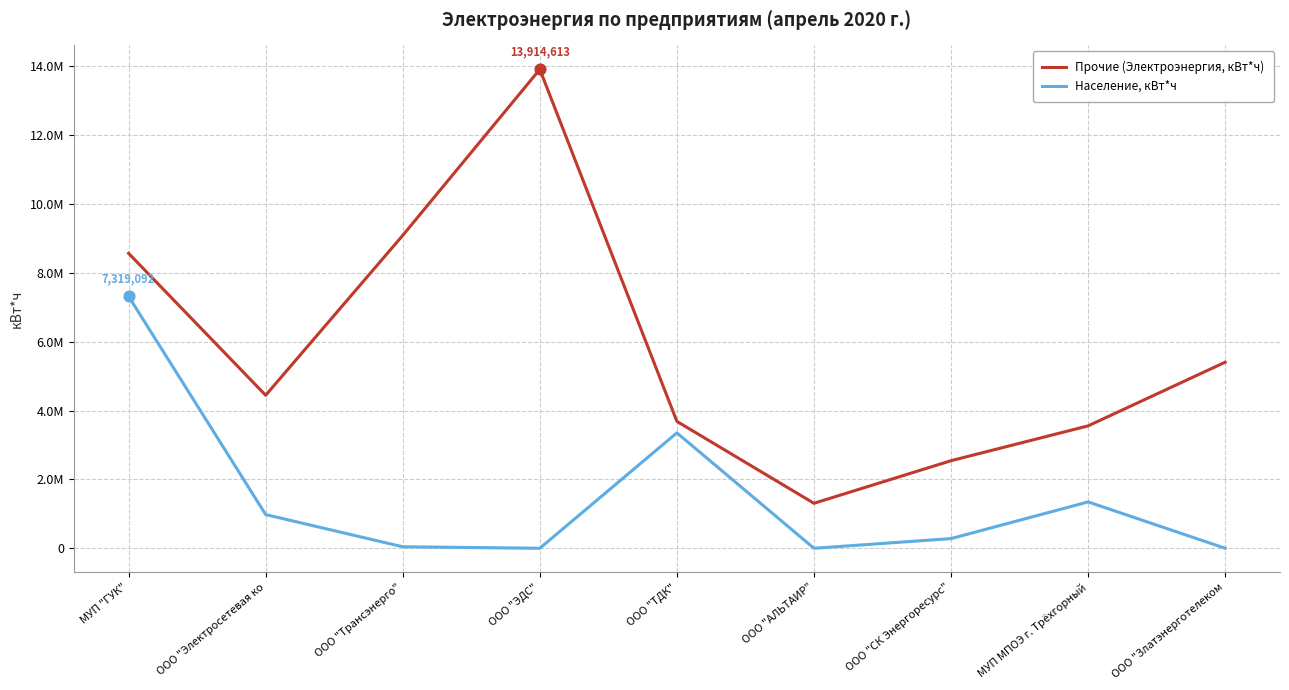

At which category is the sum across all series the highest?

МУП "ГУК"